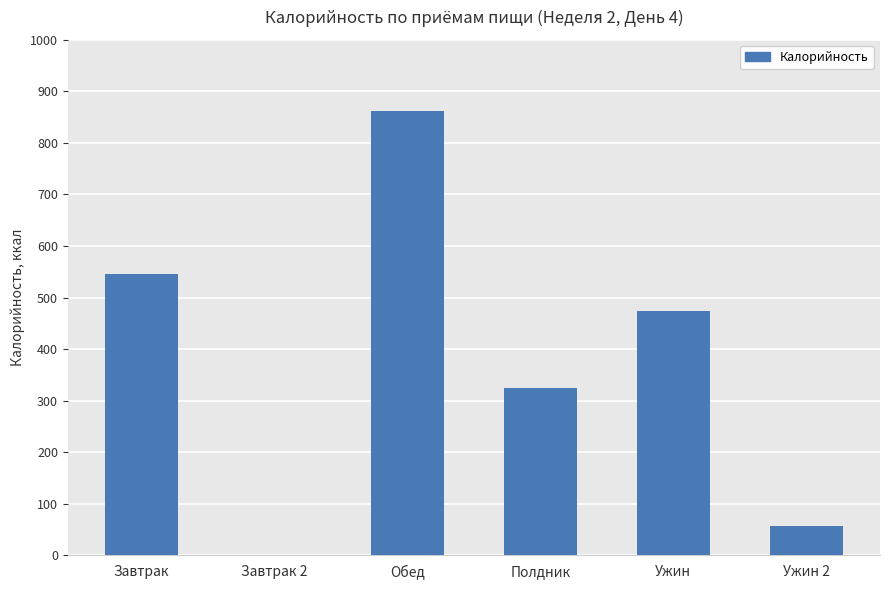

Does the chart contain stacked bars?

No